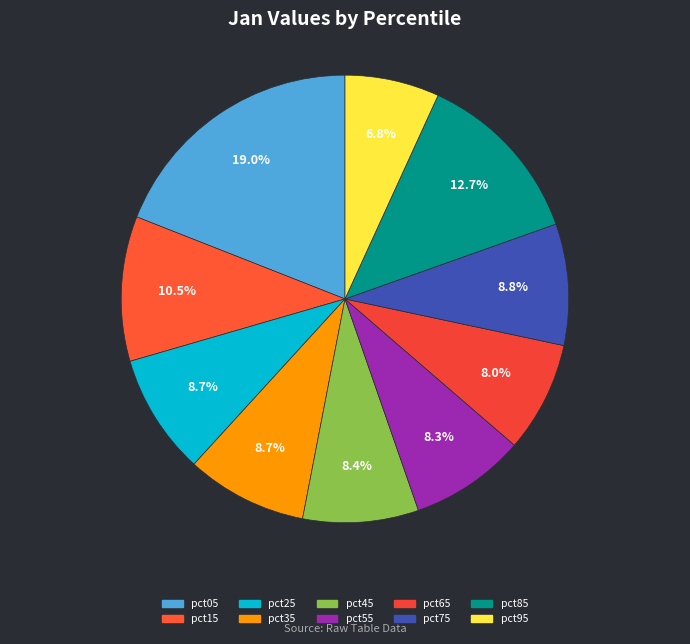

The pct75 slice represents 9% of the pie. True or false?

True